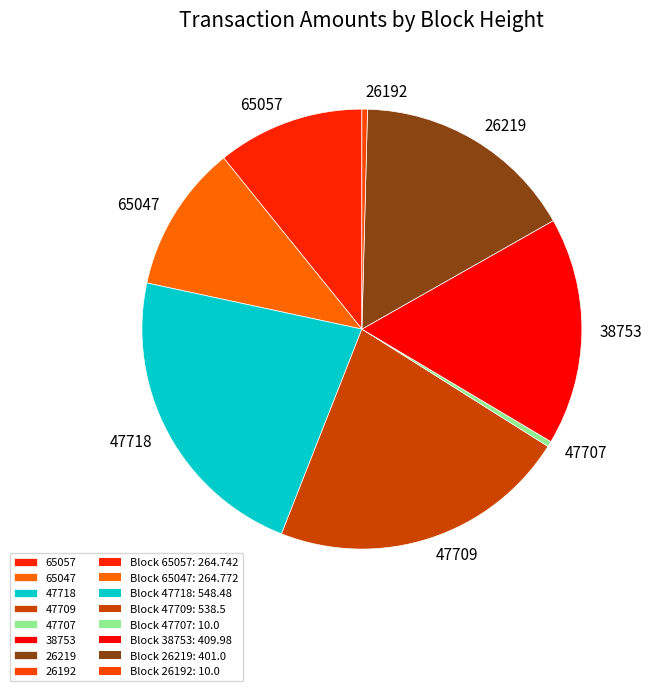

Is it true that 38753 is 29% of the pie?

False